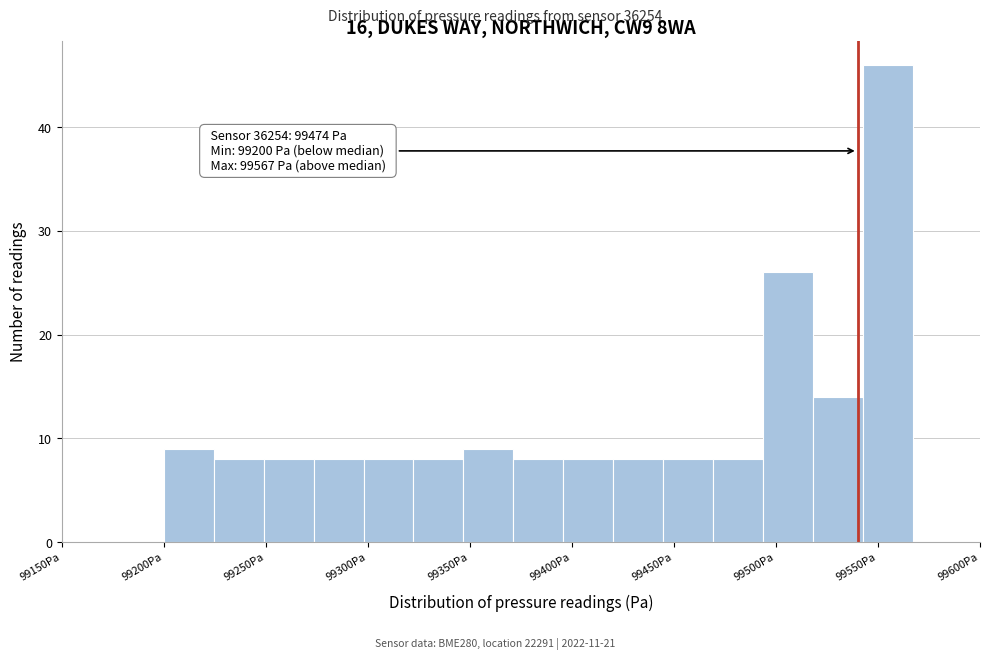

Over which range of the x-axis is the bar tallest?

99545 to 99565